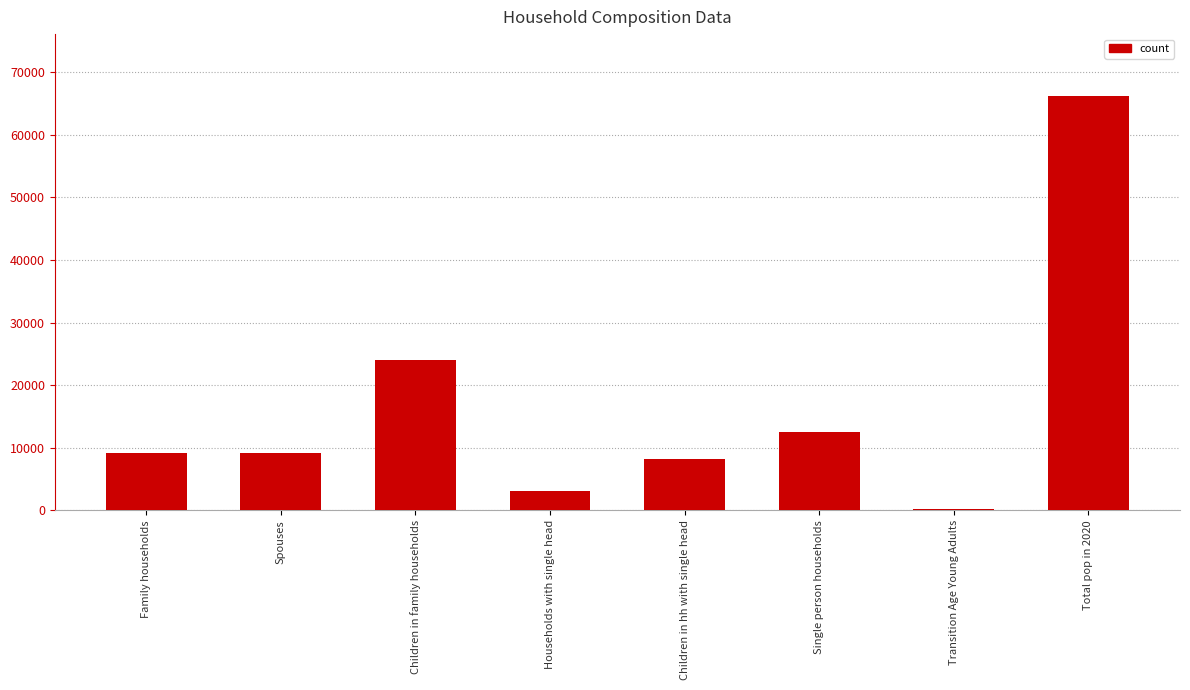

Reading left to right, extract all data points from this chart.

Family households=9129.0	Spouses=9129.0	Children in family households=24009.3	Households with single head=3104.0	Children in hh with single head=8163.5	Single person households=12443.0	Transition Age Young Adults=200.0	Total pop in 2020=66177.8